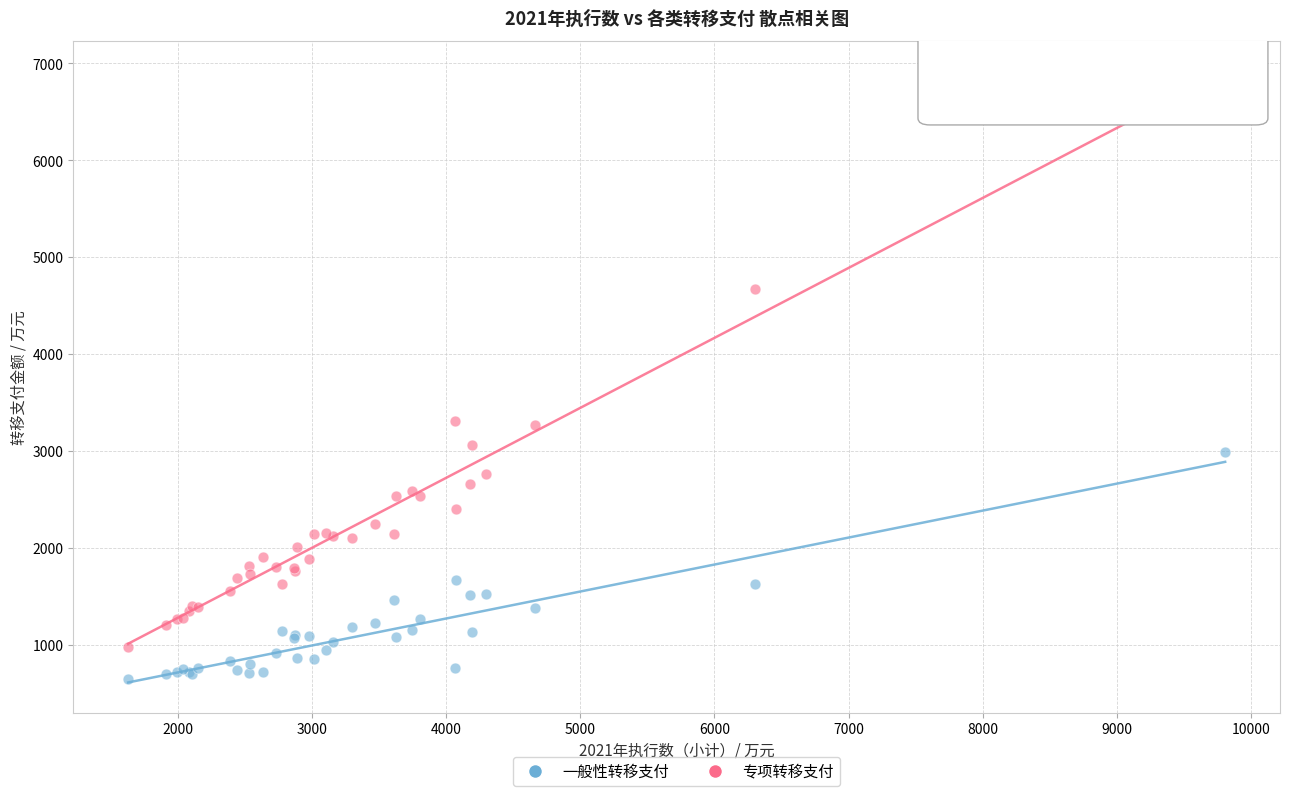

Which series contains the lowest Y value?

一般性转移支付